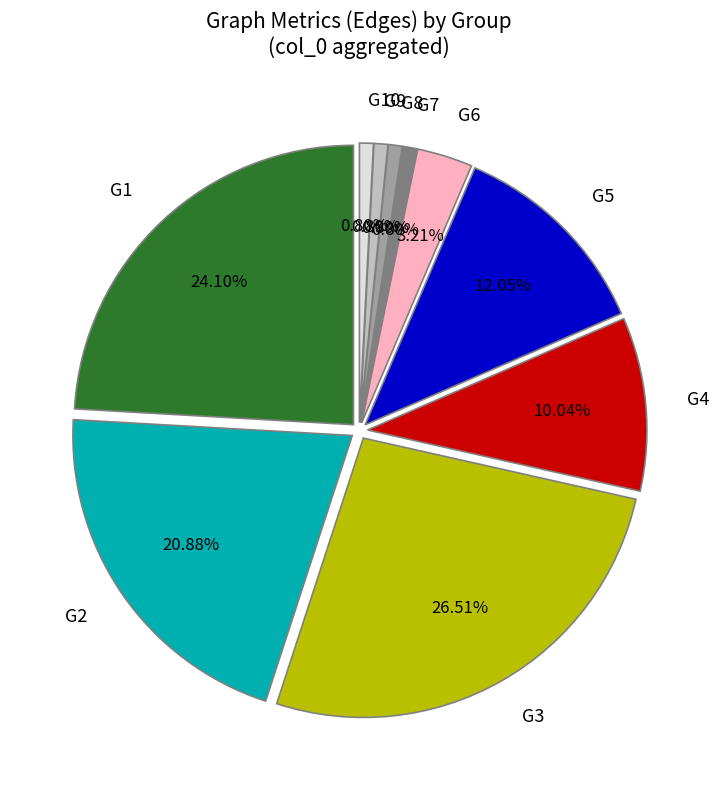

Is it true that G10 is 9% of the pie?

False